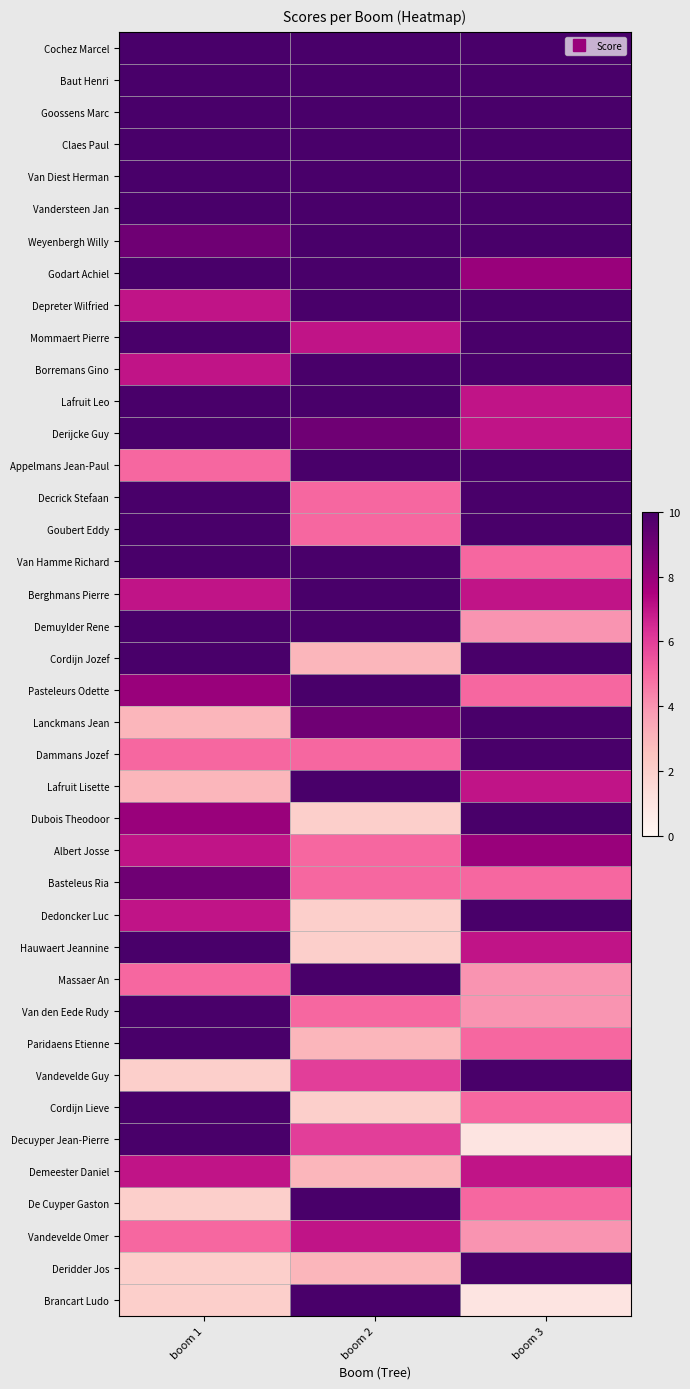

Reading right to left, transcribe all the data shown in this chart.

Cochez Marcel: boom 3=10	boom 2=10	boom 1=10
Baut Henri: boom 3=10	boom 2=10	boom 1=10
Goossens Marc: boom 3=10	boom 2=10	boom 1=10
Claes Paul: boom 3=10	boom 2=10	boom 1=10
Van Diest Herman: boom 3=10	boom 2=10	boom 1=10
Vandersteen Jan: boom 3=10	boom 2=10	boom 1=10
Weyenbergh Willy: boom 3=10	boom 2=10	boom 1=9
Godart Achiel: boom 3=8	boom 2=10	boom 1=10
Depreter Wilfried: boom 3=10	boom 2=10	boom 1=7
Mommaert Pierre: boom 3=10	boom 2=7	boom 1=10
Borremans Gino: boom 3=10	boom 2=10	boom 1=7
Lafruit Leo: boom 3=7	boom 2=10	boom 1=10
Derijcke Guy: boom 3=7	boom 2=9	boom 1=10
Appelmans Jean-Paul: boom 3=10	boom 2=10	boom 1=5
Decrick Stefaan: boom 3=10	boom 2=5	boom 1=10
Goubert Eddy: boom 3=10	boom 2=5	boom 1=10
Van Hamme Richard: boom 3=5	boom 2=10	boom 1=10
Berghmans Pierre: boom 3=7	boom 2=10	boom 1=7
Demuylder Rene: boom 3=4	boom 2=10	boom 1=10
Cordijn Jozef: boom 3=10	boom 2=3	boom 1=10
Pasteleurs Odette: boom 3=5	boom 2=10	boom 1=8
Lanckmans Jean: boom 3=10	boom 2=9	boom 1=3
Dammans Jozef: boom 3=10	boom 2=5	boom 1=5
Lafruit Lisette: boom 3=7	boom 2=10	boom 1=3
Dubois Theodoor: boom 3=10	boom 2=2	boom 1=8
Albert Josse: boom 3=8	boom 2=5	boom 1=7
Basteleus Ria: boom 3=5	boom 2=5	boom 1=9
Dedoncker Luc: boom 3=10	boom 2=2	boom 1=7
Hauwaert Jeannine: boom 3=7	boom 2=2	boom 1=10
Massaer An: boom 3=4	boom 2=10	boom 1=5
Van den Eede Rudy: boom 3=4	boom 2=5	boom 1=10
Paridaens Etienne: boom 3=5	boom 2=3	boom 1=10
Vandevelde Guy: boom 3=10	boom 2=6	boom 1=2
Cordijn Lieve: boom 3=5	boom 2=2	boom 1=10
Decuyper Jean-Pierre: boom 3=1	boom 2=6	boom 1=10
Demeester Daniel: boom 3=7	boom 2=3	boom 1=7
De Cuyper Gaston: boom 3=5	boom 2=10	boom 1=2
Vandevelde Omer: boom 3=4	boom 2=7	boom 1=5
Deridder Jos: boom 3=10	boom 2=3	boom 1=2
Brancart Ludo: boom 3=1	boom 2=10	boom 1=2